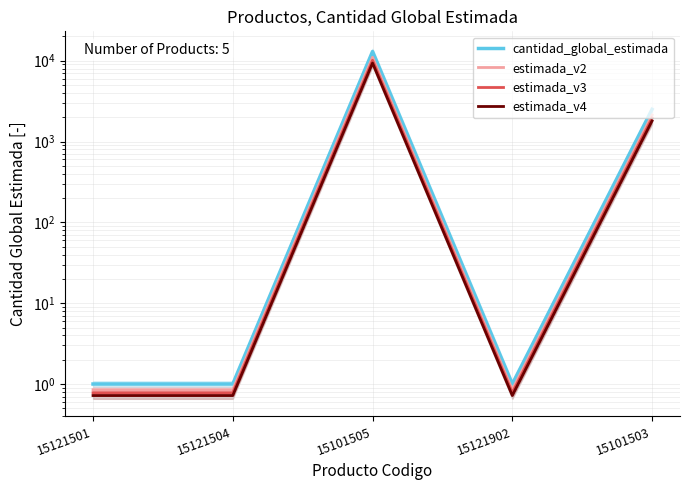

Reading right to left, list all the values displayed in this chart.

cantidad_global_estimada: 15101503=2500.0	15121902=1.0	15101505=13000.0	15121504=1.0	15121501=1.0
estimada_v2: 15101503=2125.0	15121902=0.8	15101505=11050.0	15121504=0.8	15121501=0.8
estimada_v3: 15101503=1950.0	15121902=0.8	15101505=10140.0	15121504=0.8	15121501=0.8
estimada_v4: 15101503=1800.0	15121902=0.7	15101505=9360.0	15121504=0.7	15121501=0.7